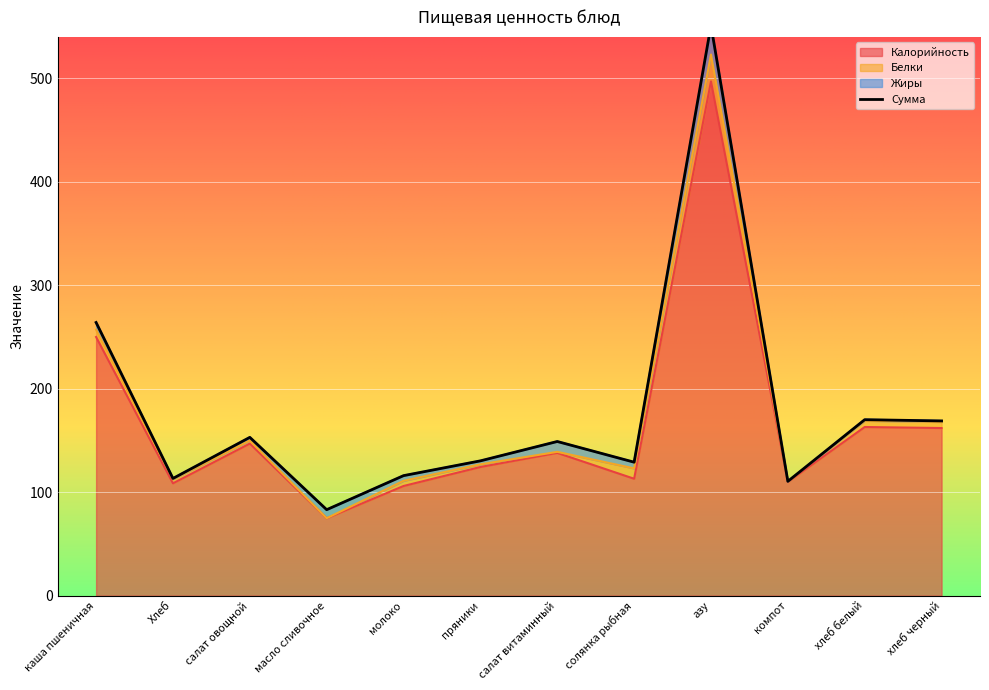

How many data points in Калорийность are less than 138?

6